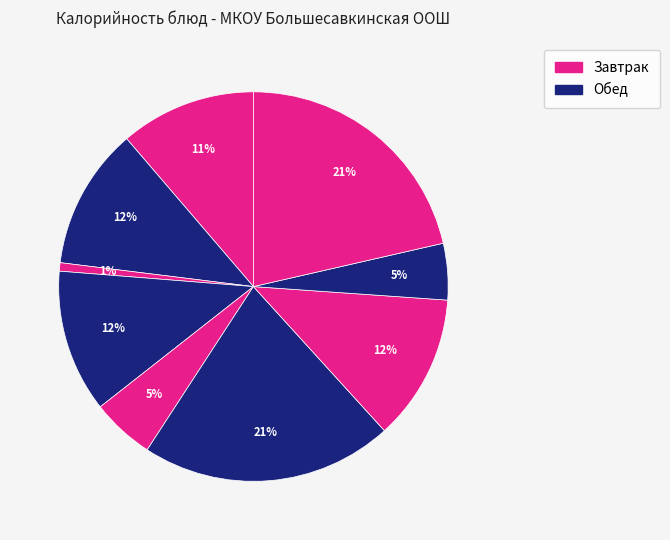

How many segments does this pie chart have?

9